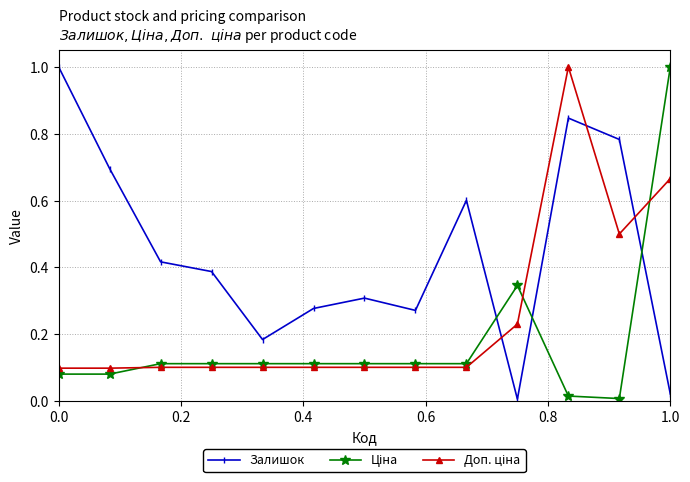

What is the difference between the maximum and second lowest values in the Залишок series?

1.0